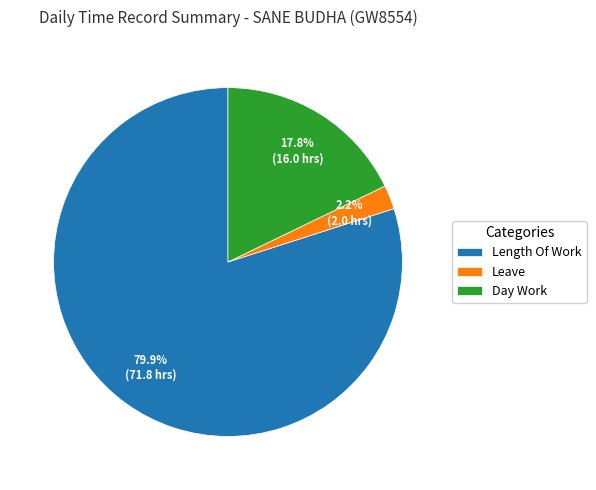

Between Day Work and Length Of Work, which is larger?

Length Of Work